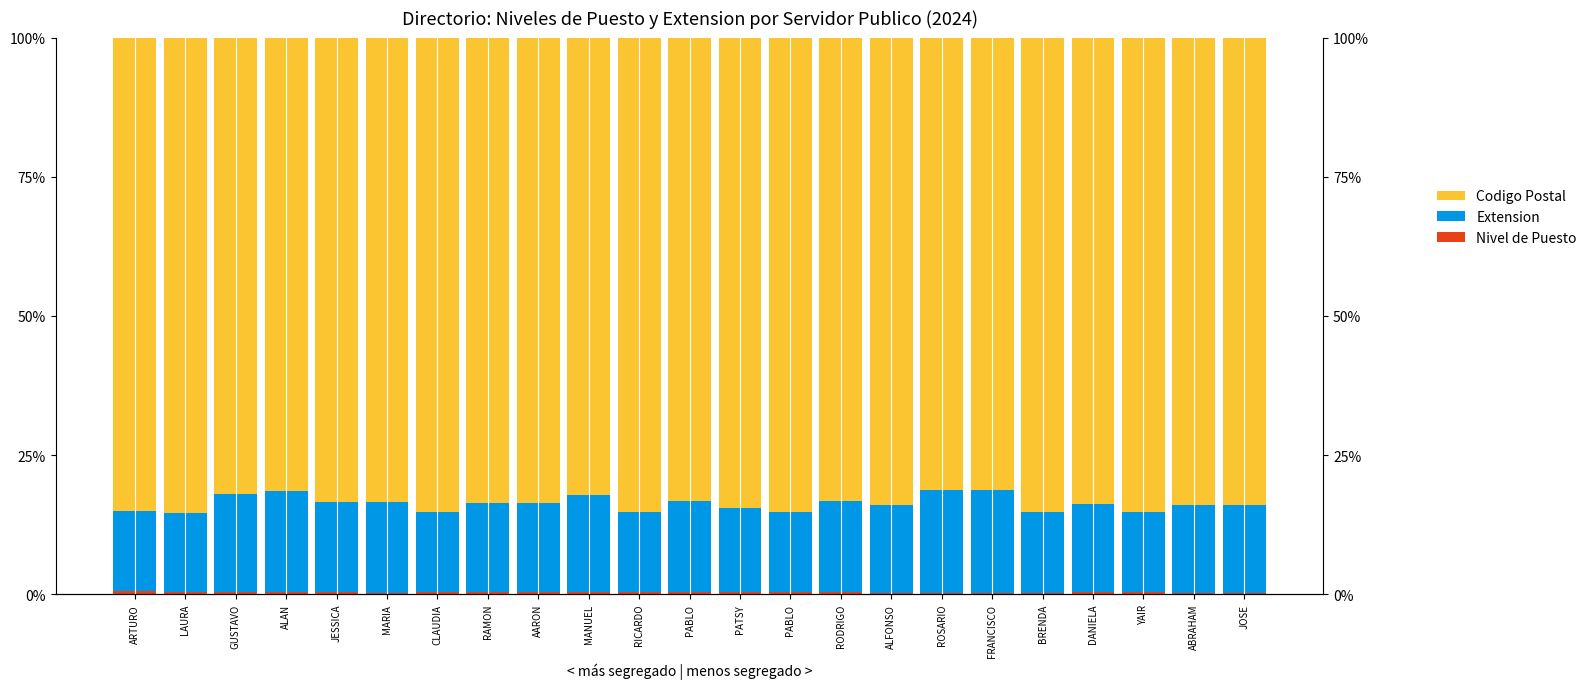

What is the sum of all Extension values?

366.6